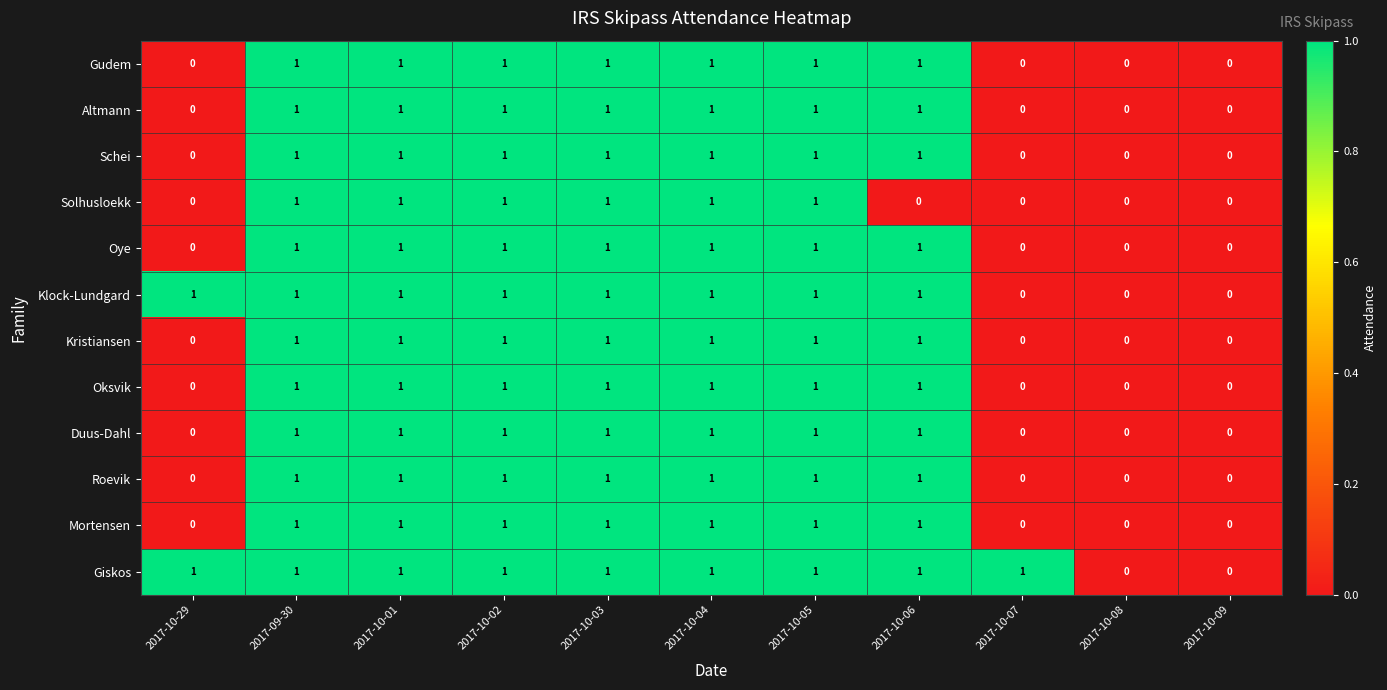

Count the number of data series in this chart.

12